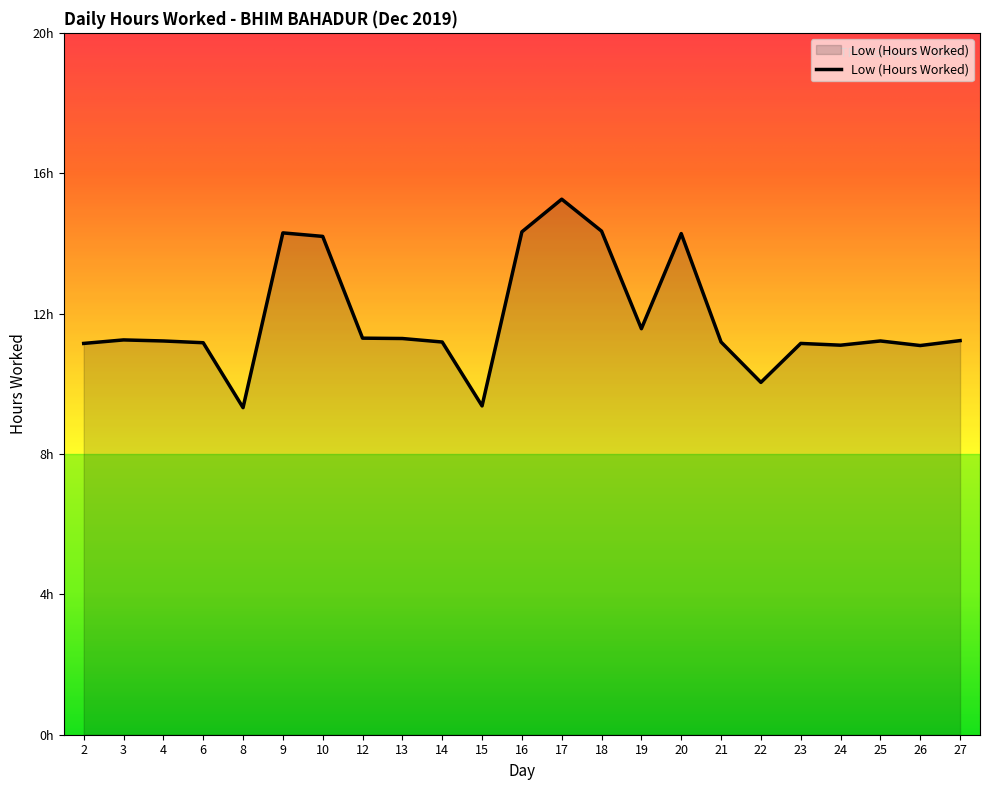

Does the chart display data point markers on the line(s)?

No